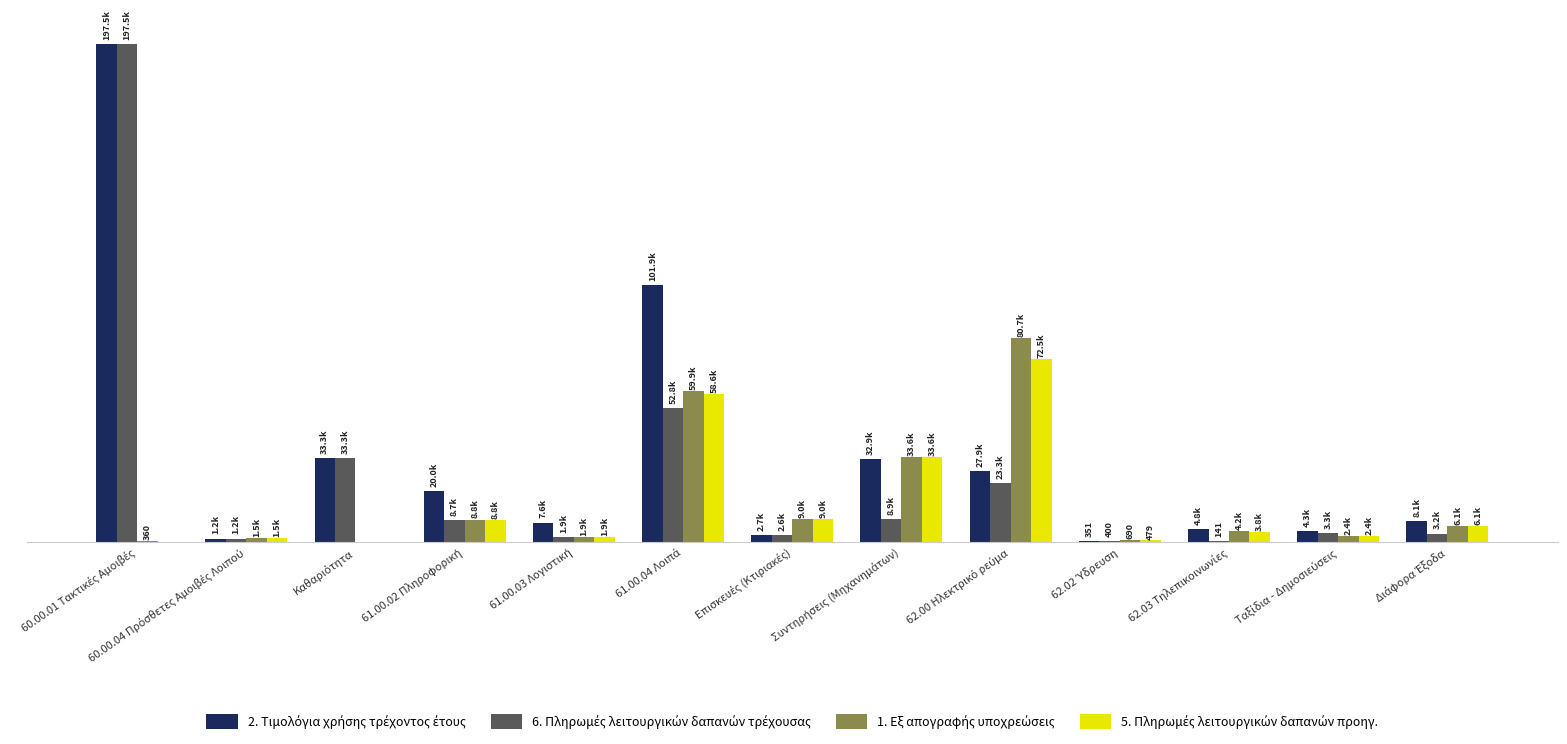

Reading left to right, extract all data points from this chart.

2. Τιμολόγια χρήσης τρέχοντος έτους: 197490.3	1240.0	33337.8	19985.6	7592.6	101899.5	2686.4	32890.8	27918.0	351.2	4844.3	4250.3	8097.9
6. Πληρωμές λειτουργικών δαπανών τρέχουσας: 197490.3	1240.0	33337.8	8661.9	1898.2	52843.0	2615.8	8895.7	23260.0	399.7	140.7	3316.7	3225.4
1. Εξ απογραφής υποχρεώσεις: 360.0	1467.3	0.0	8760.9	1898.2	59881.8	8996.2	33579.3	80655.0	690.3	4193.3	2364.3	6128.9
5. Πληρωμές λειτουργικών δαπανών προηγ.: 0.0	1467.3	0.0	8760.9	1898.2	58569.1	8996.2	33579.3	72468.0	478.6	3844.0	2420.3	6128.9